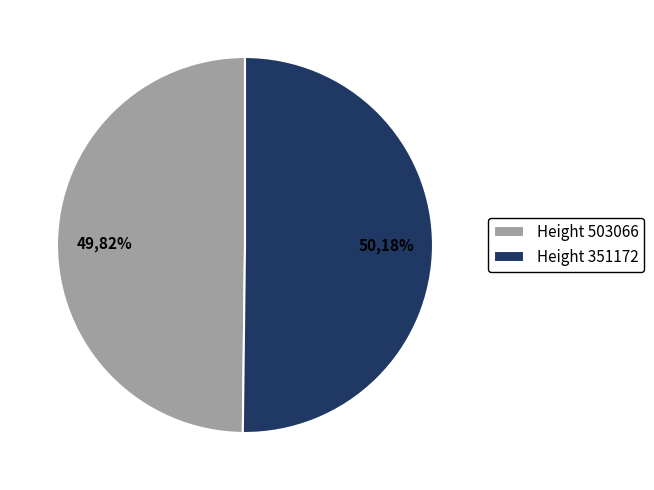

What is the majority slice?

351172